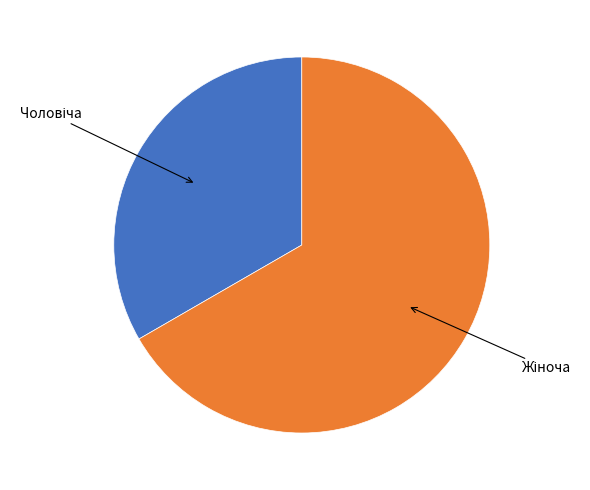

Is there a majority slice in this chart?

Yes